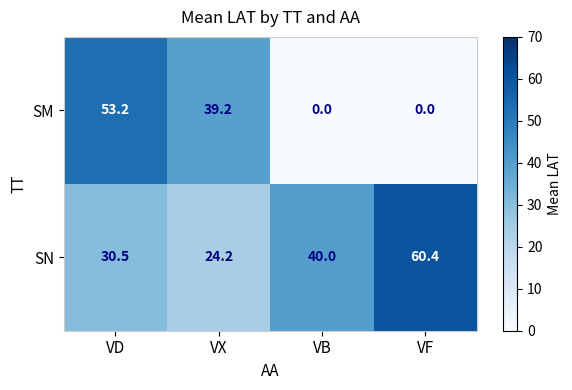

Where does the SM series first go above 39?

VD